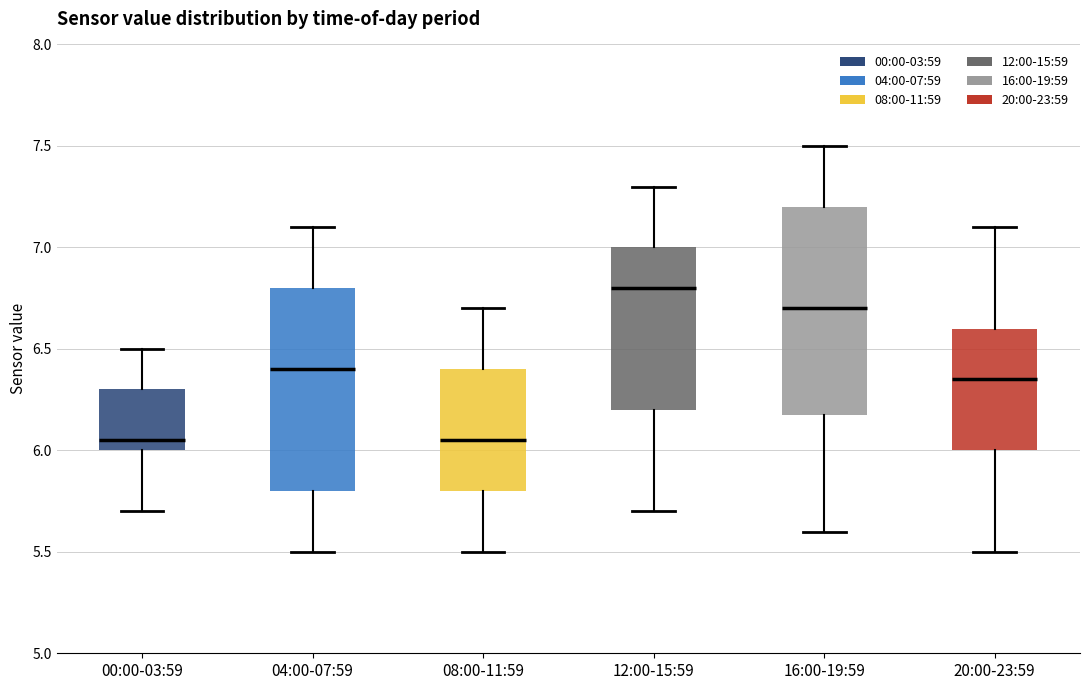

Reading left to right, transcribe this box plot: for each box, give where its median line is, the range the box spans, and where its two whiskers end, as read against the y-axis. The values are not printed on the chart, so give them approximately, as read against the axis.

00:00-03:59: median 6.05, box 6.00 to 6.30, whiskers 5.70 to 6.50
04:00-07:59: median 6.40, box 5.80 to 6.80, whiskers 5.50 to 7.10
08:00-11:59: median 6.05, box 5.80 to 6.40, whiskers 5.50 to 6.70
12:00-15:59: median 6.80, box 6.20 to 7.00, whiskers 5.70 to 7.30
16:00-19:59: median 6.70, box 6.20 to 7.20, whiskers 5.60 to 7.50
20:00-23:59: median 6.35, box 6.00 to 6.60, whiskers 5.50 to 7.10